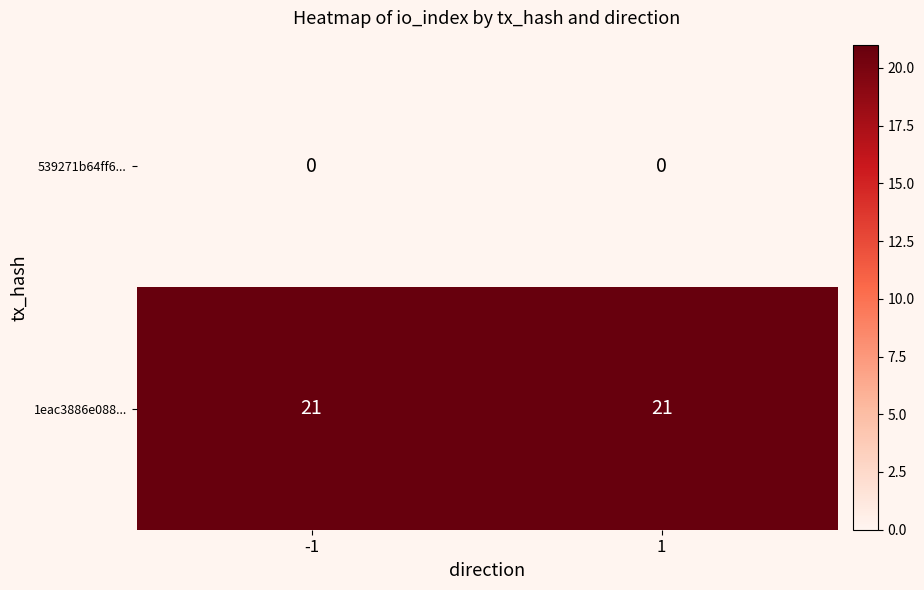

What is the total value across all series at -1?

21